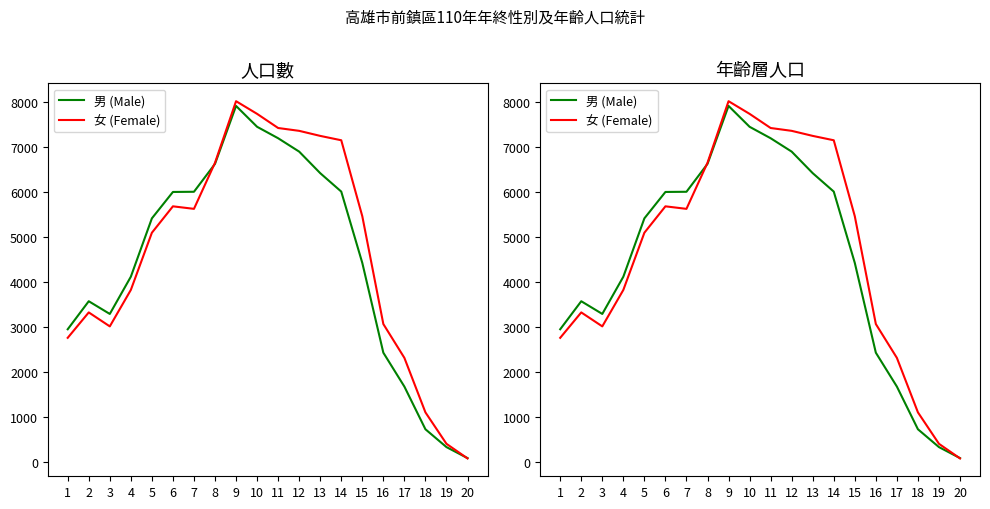

What is the difference between the highest and lowest values at 16?

636